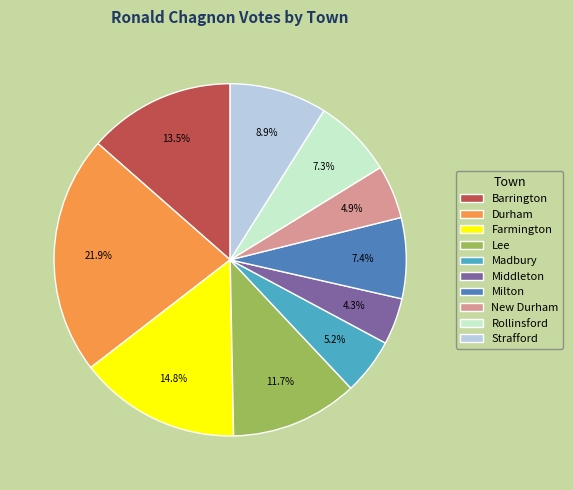

How many segments does this pie chart have?

10